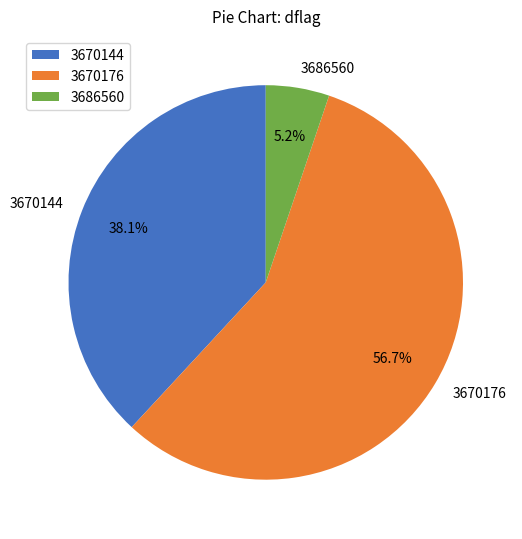

What percentage is the 3670144 slice, to the nearest percent?

38%